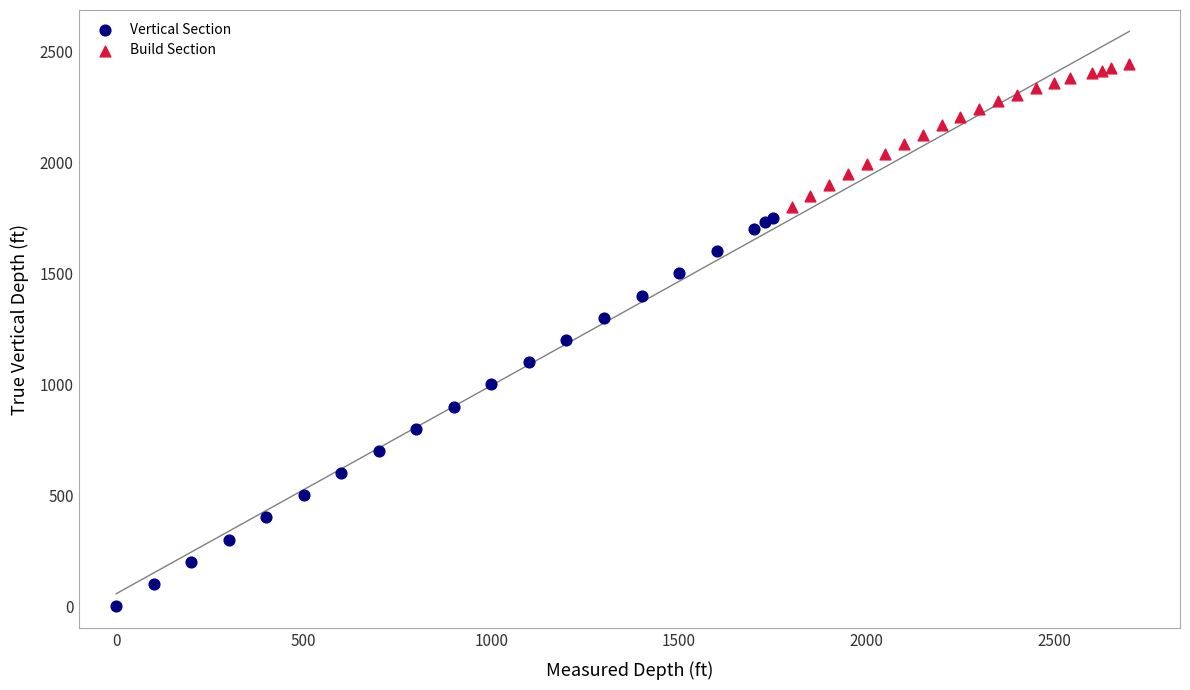

What are all the series names shown in the legend?

Vertical Section, Build Section